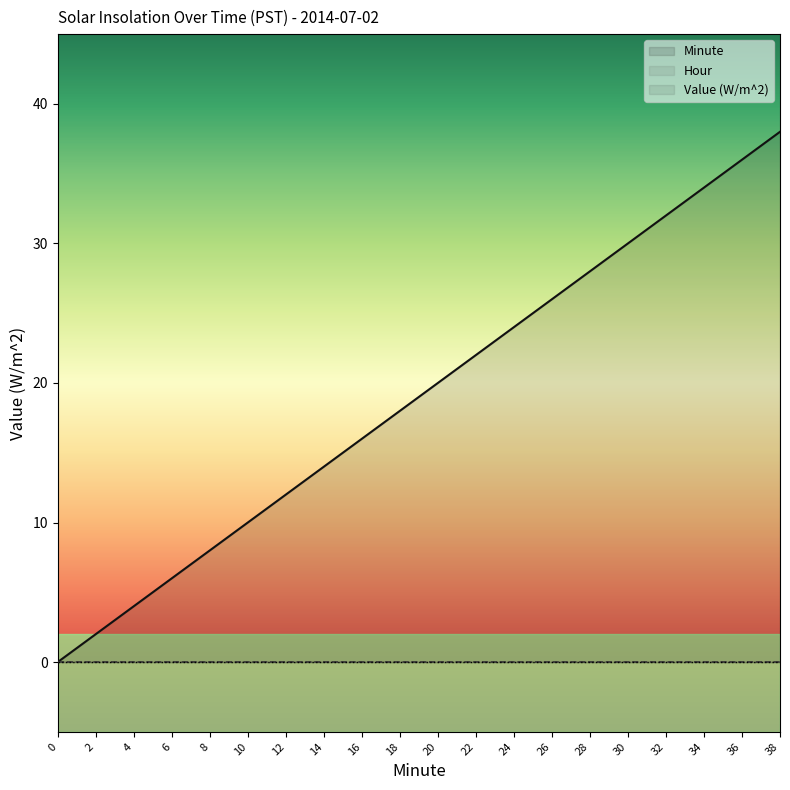

What is the difference between the maximum and second lowest values in the Minute series?

36